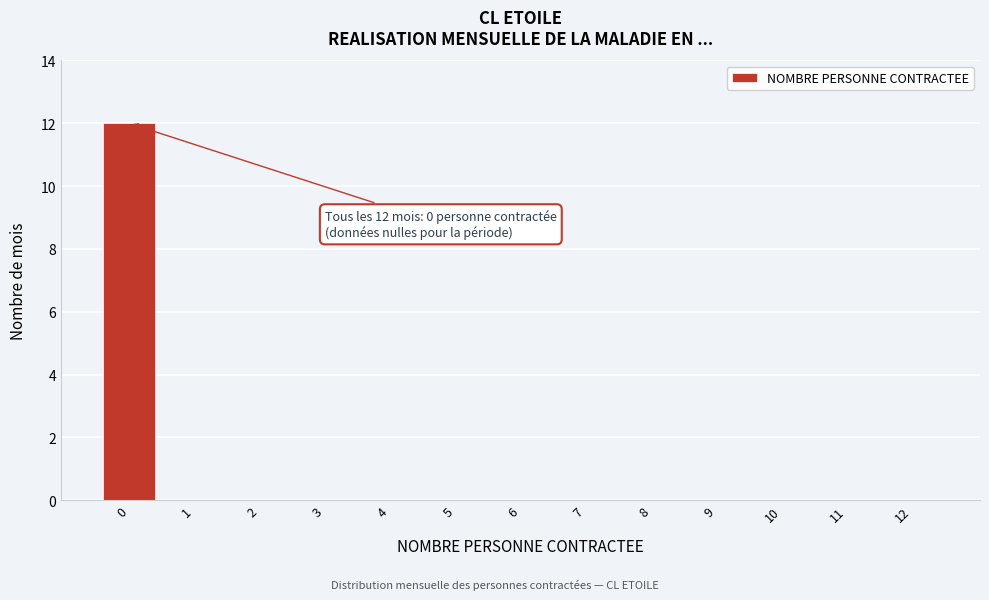

Reading left to right, list all the values displayed in this chart.

0=12	1=0	2=0	3=0	4=0	5=0	6=0	7=0	8=0	9=0	10=0	11=0	12=0